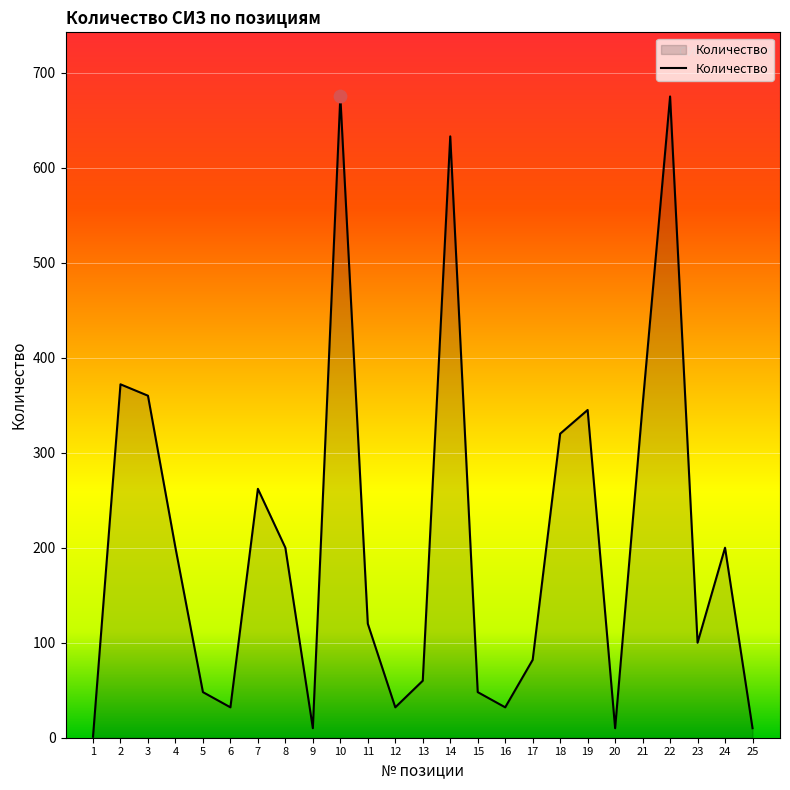

Approximately how many times larger is the value at 24 compared to 5?

4.2